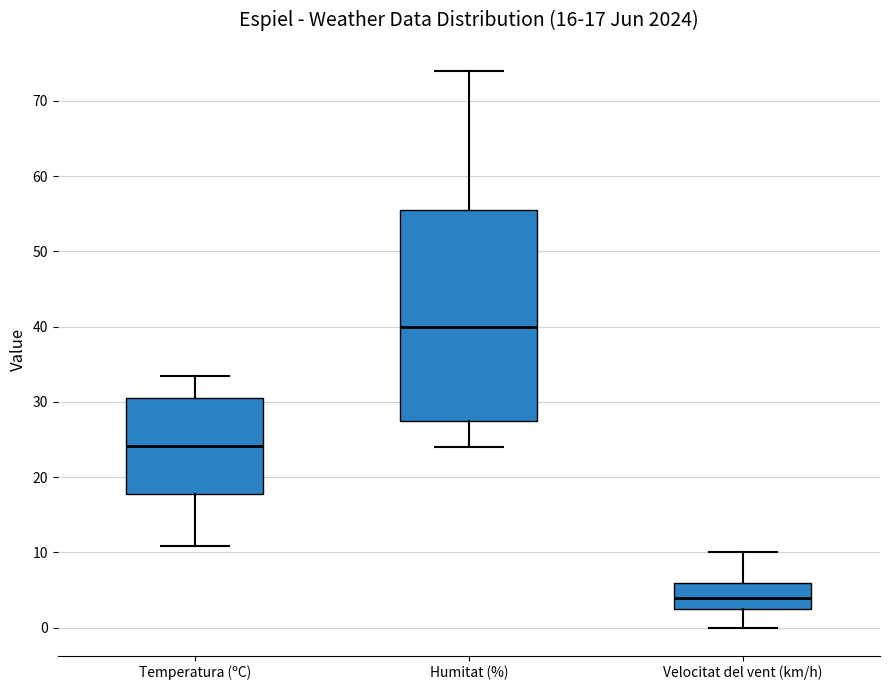

Which box's median line is the lowest?

Velocitat del vent (km/h)